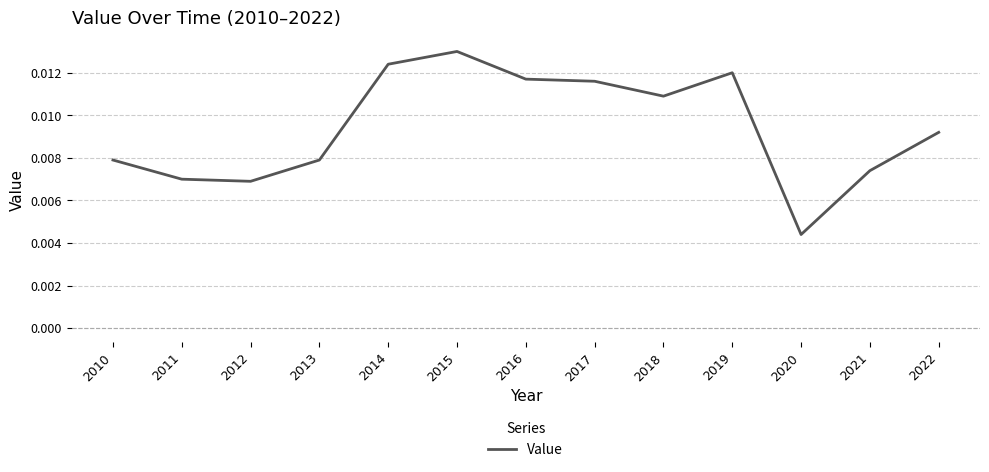

Which has a higher value, 2018 or 2013?

2018